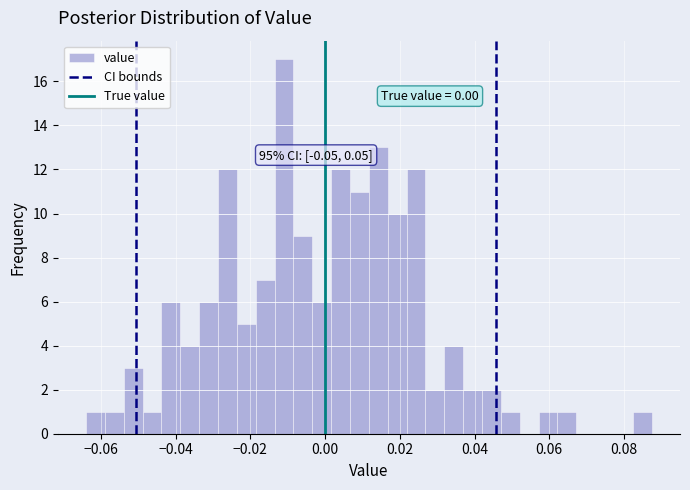

Read against the x-axis, roughly where is the centre of the tallest bar?

-0.010